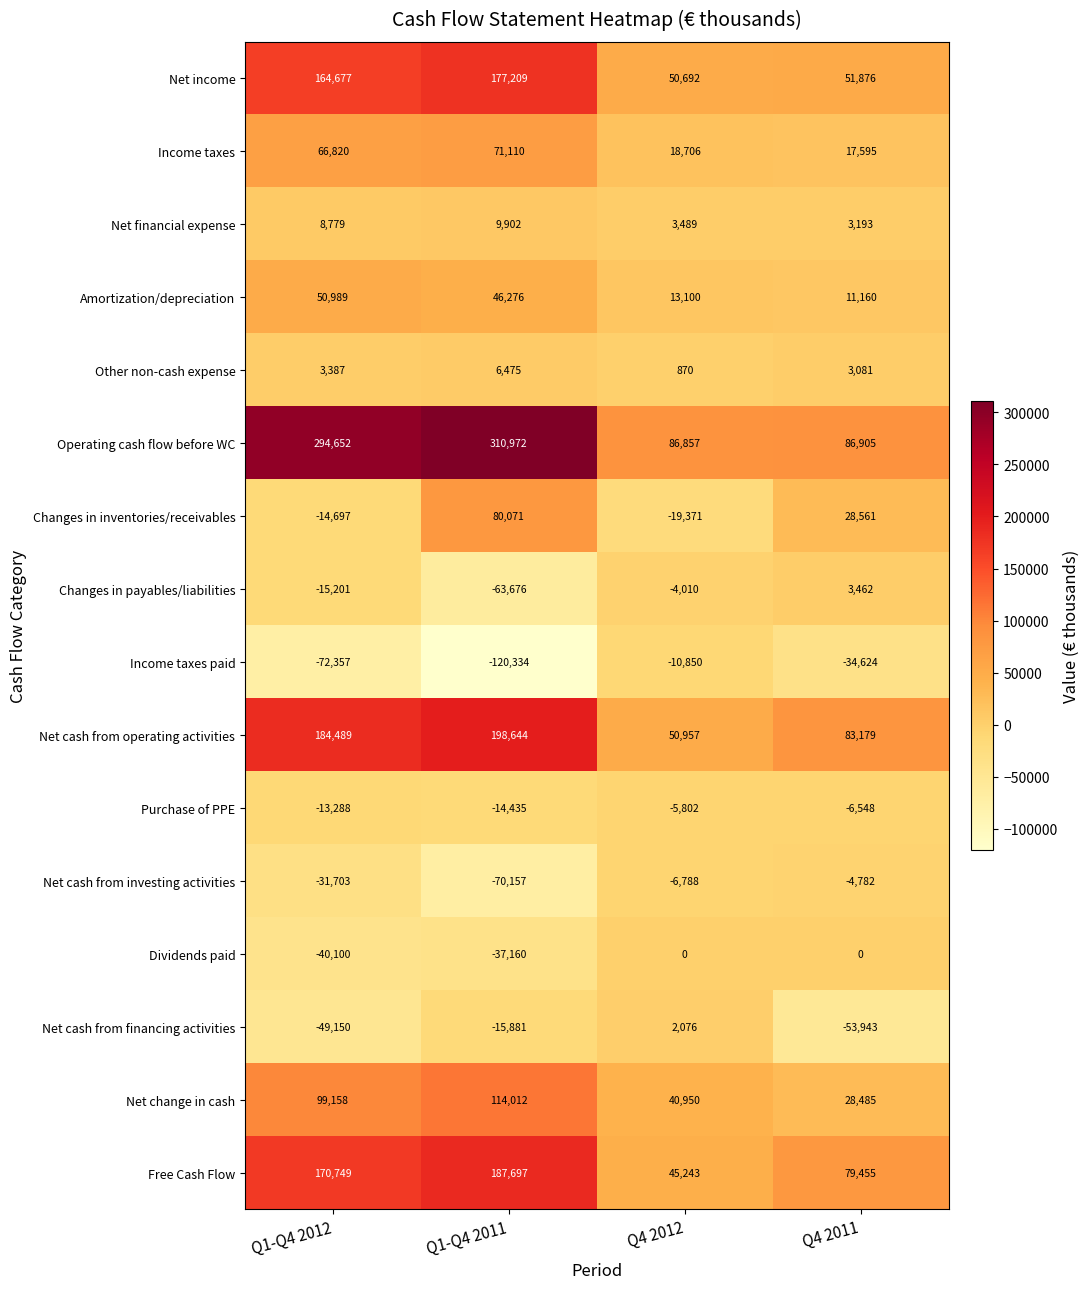

The Net cash from investing activities series shows -70157 at Q1-Q4 2011. True or false?

True